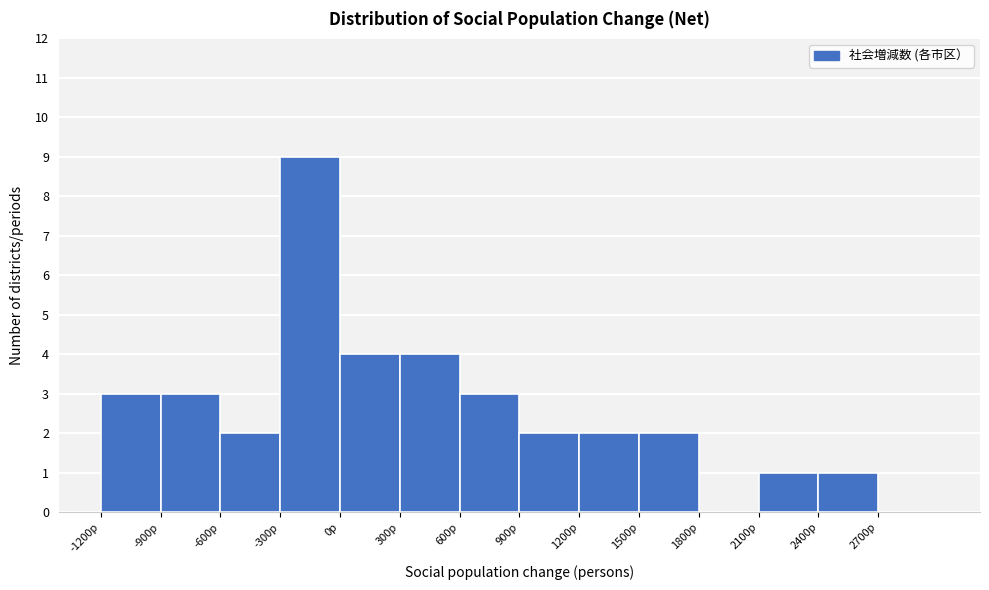

Reading left to right, list every bar in this chart as the range it spans on the x-axis followed by its height. The values are not printed on the chart, so give them approximately, as read against the axis.

-1200 to -900: 3
-900 to -600: 3
-600 to -300: 2
-300 to 0: 9
0 to 300: 4
300 to 600: 4
600 to 900: 3
900 to 1200: 2
1200 to 1500: 2
1500 to 1800: 2
1800 to 2100: 0
2100 to 2400: 1
2400 to 2700: 1
2700 to 3000: 0